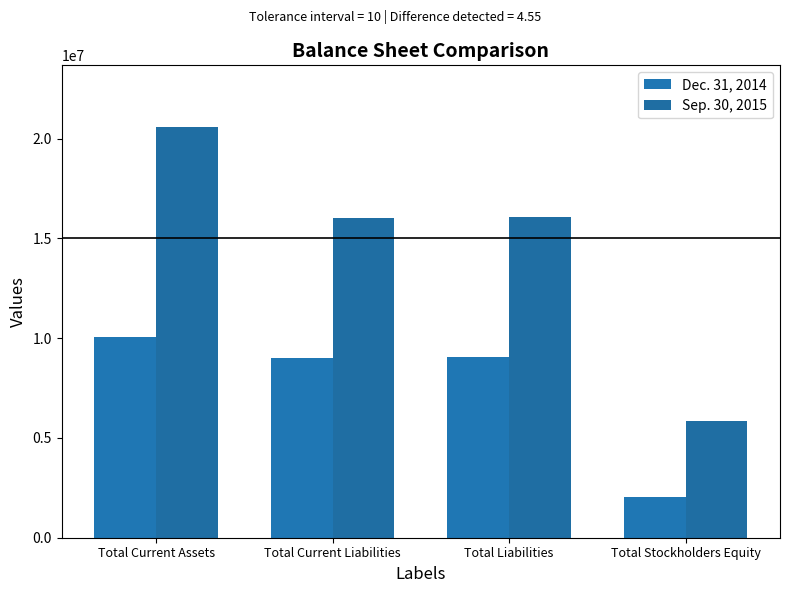

What is the label of the 2nd bar from the right?

Total Liabilities